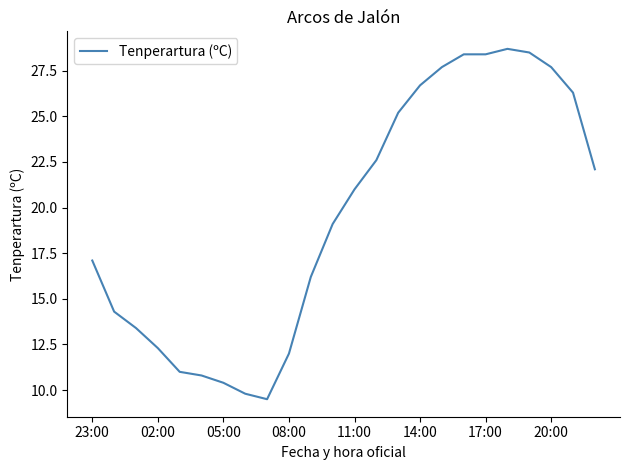

What is the maximum value shown in the chart?

28.7